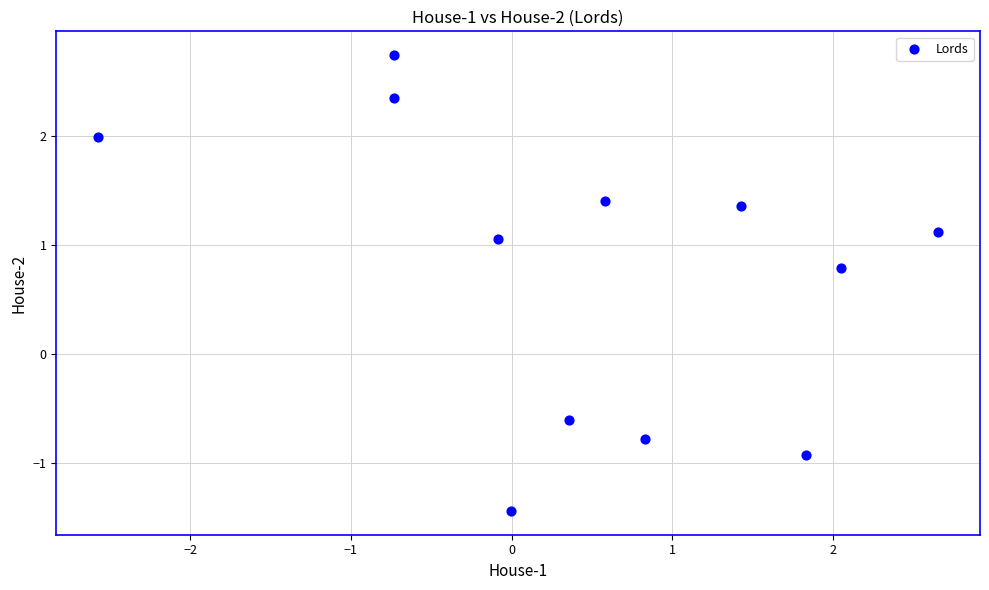

What is the average Y value?

0.8